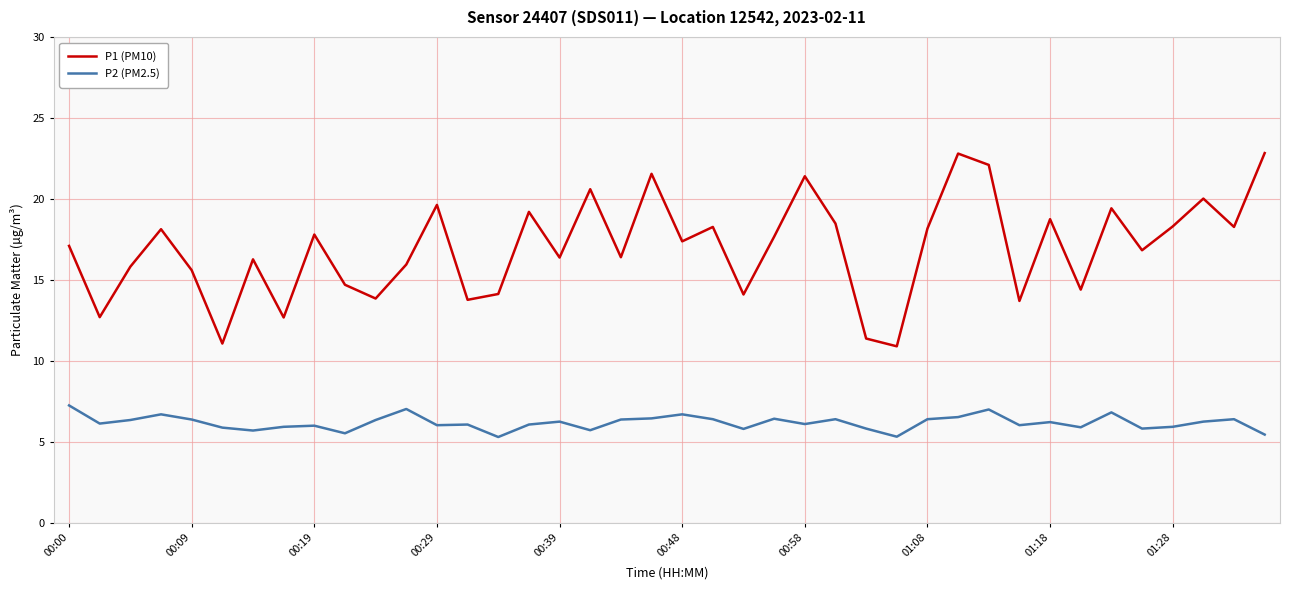

True or false: P1 (PM10) and P2 (PM2.5) intersect in this chart.

False